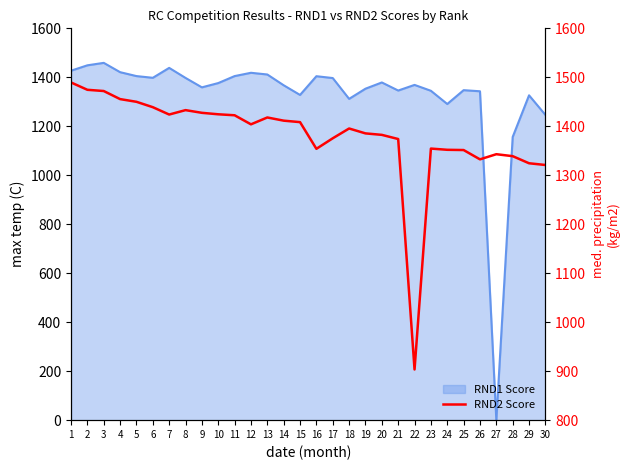

Where does the data first go above 1404?

1